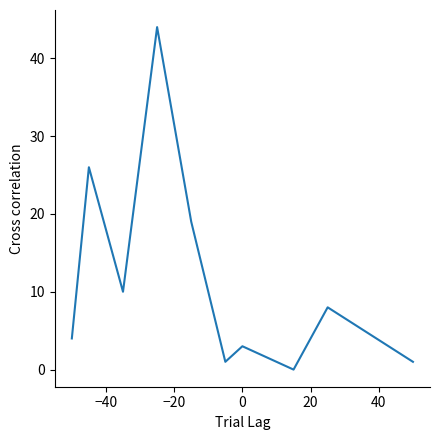

What is the greatest value displayed?

44